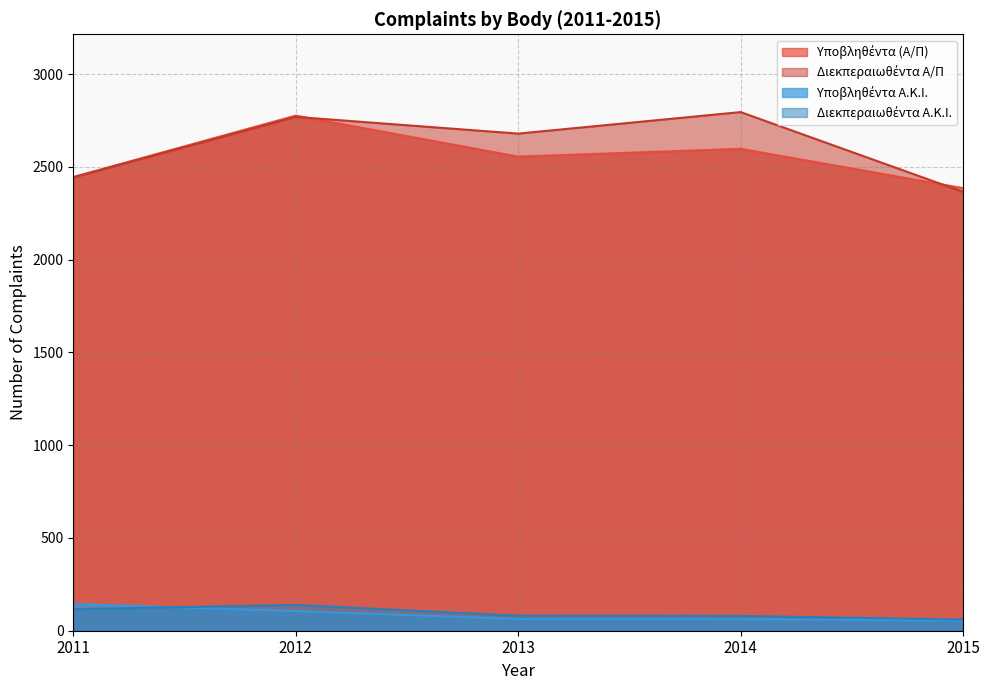

What is the total value across all series at 2015?

4865